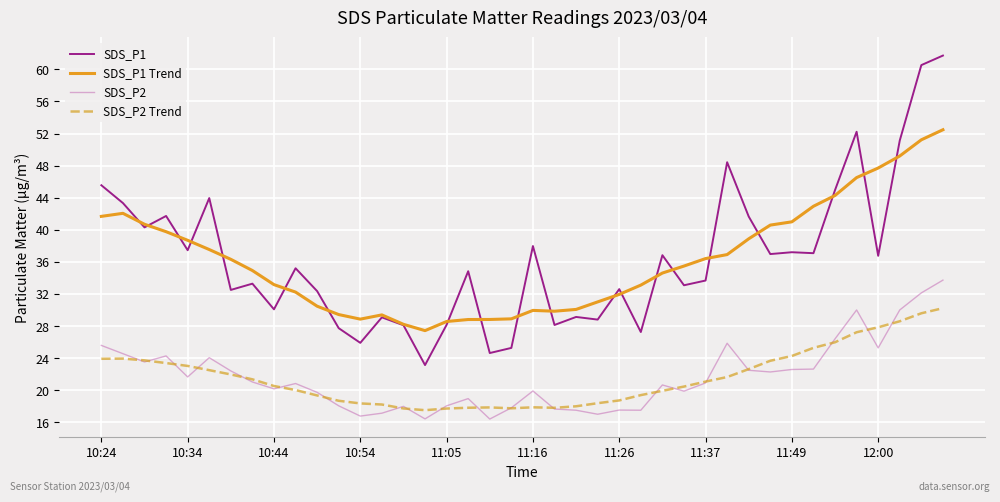

What is the smallest value displayed?

16.4